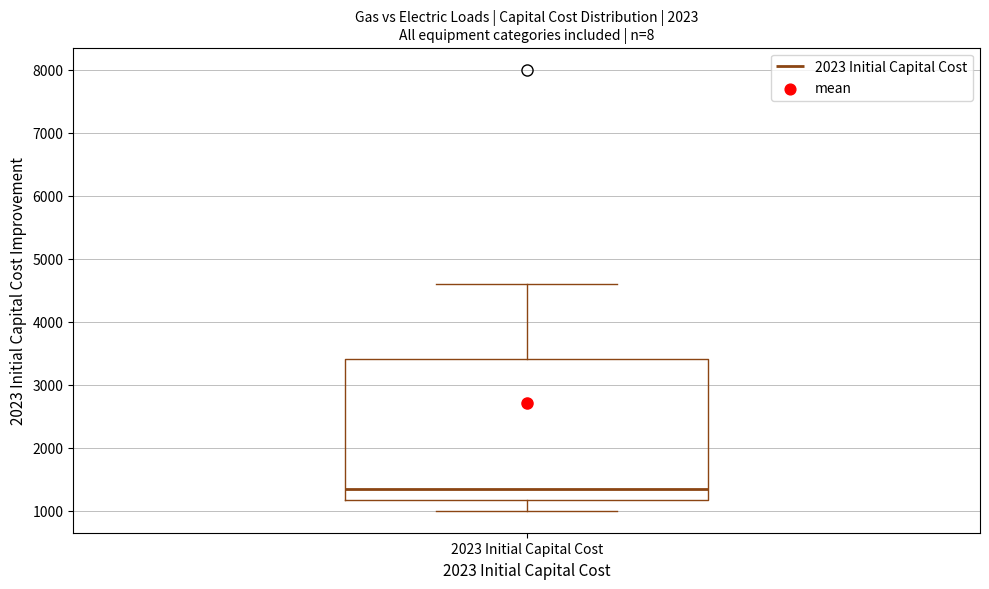

Where does the upper whisker of the box for 2023 Initial Capital Cost end on the y-axis? The values are not printed on the chart, so give them approximately, as read against the axis.

4600